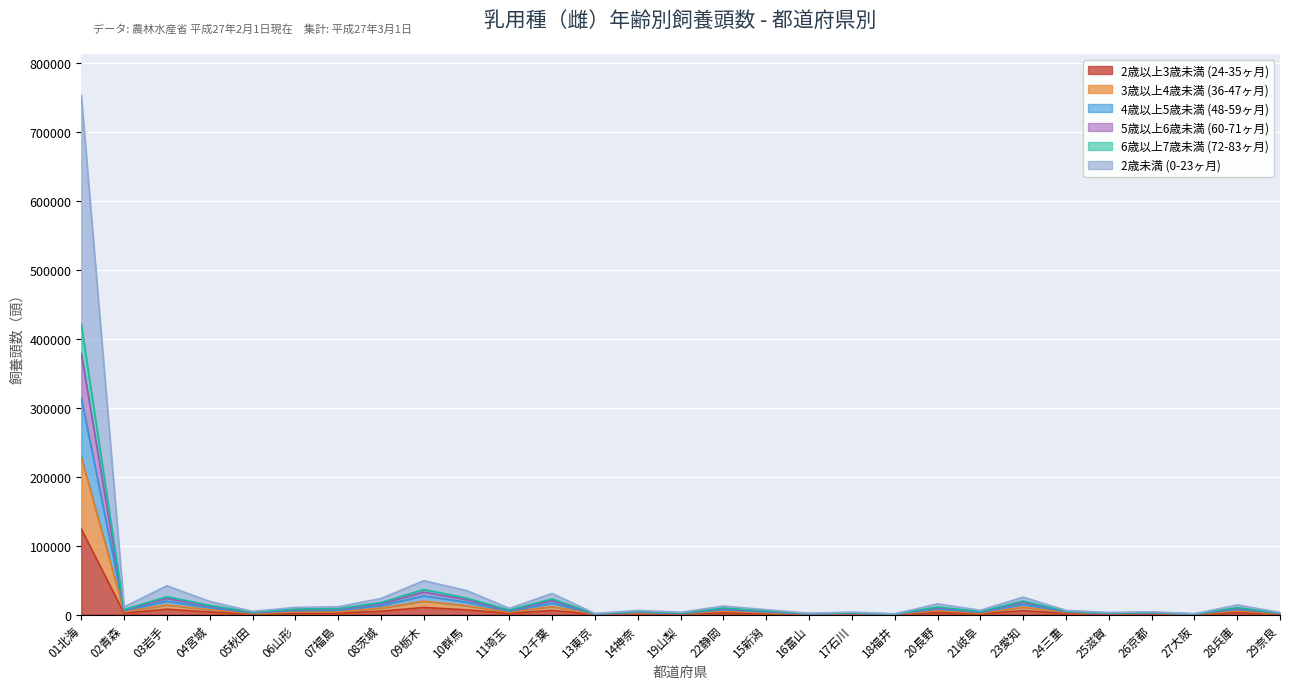

At which category is the sum across all series the highest?

01北海